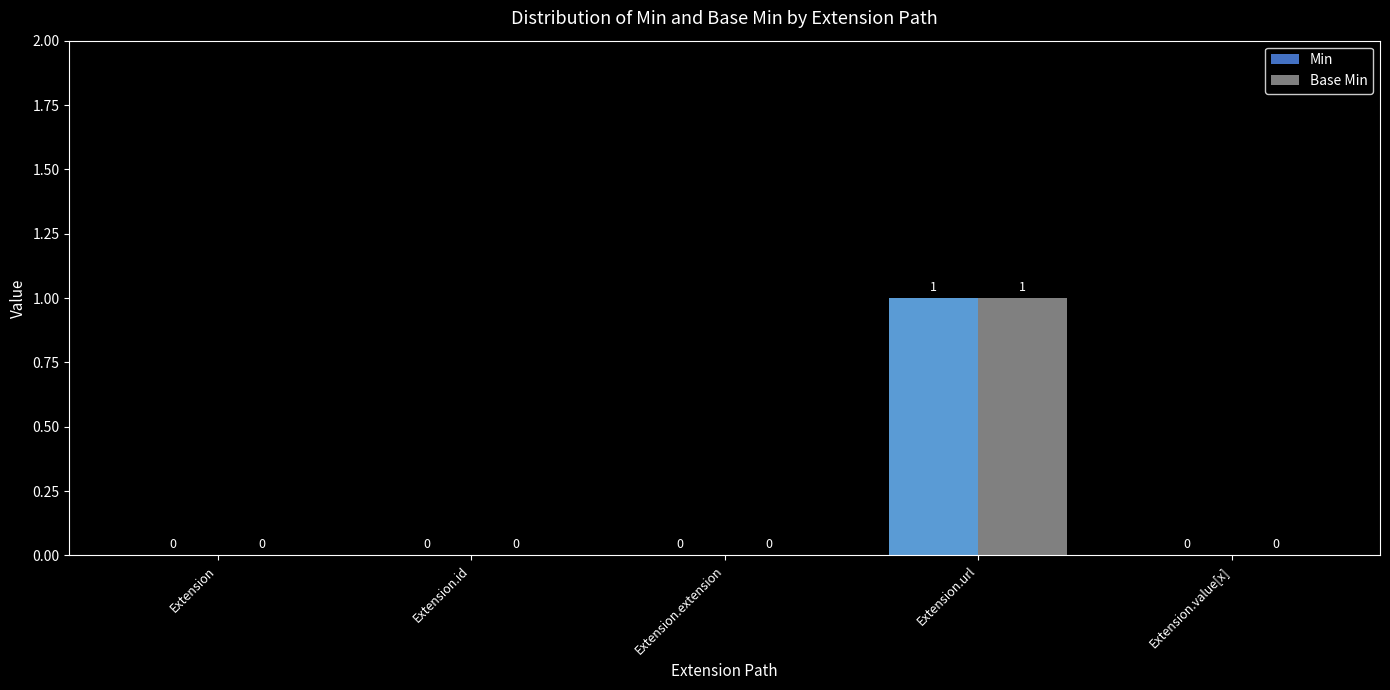

What are all the series names shown in the legend?

Min, Base Min